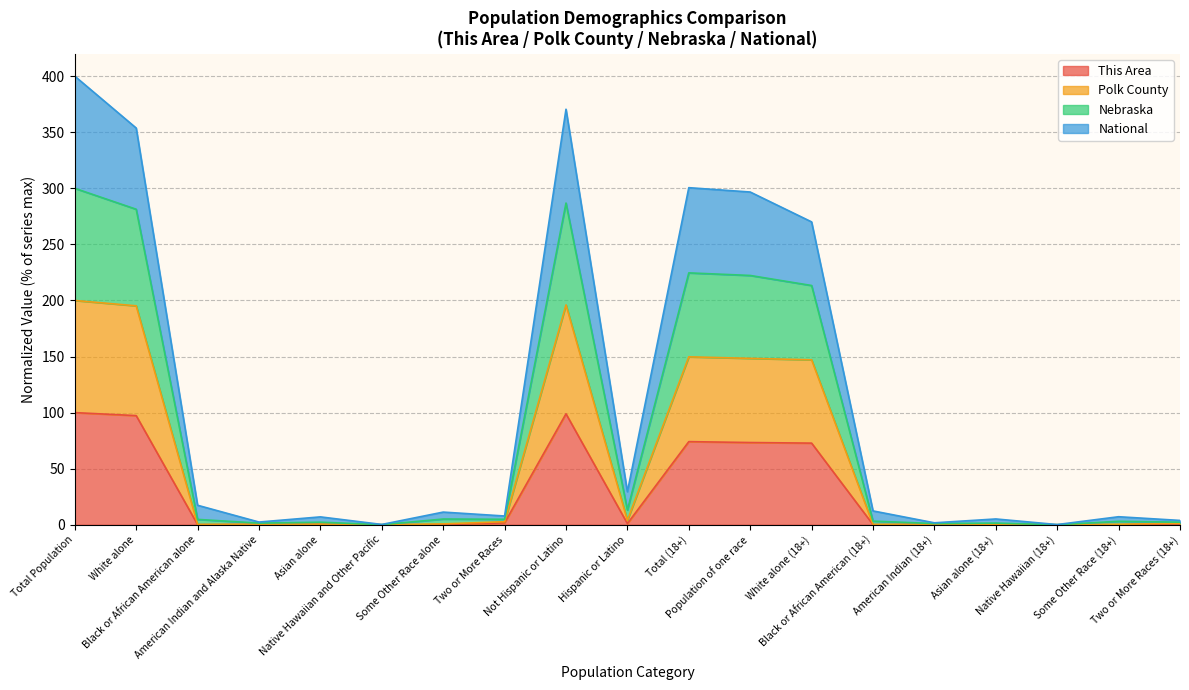

What is the maximum value for This Area?

100.0